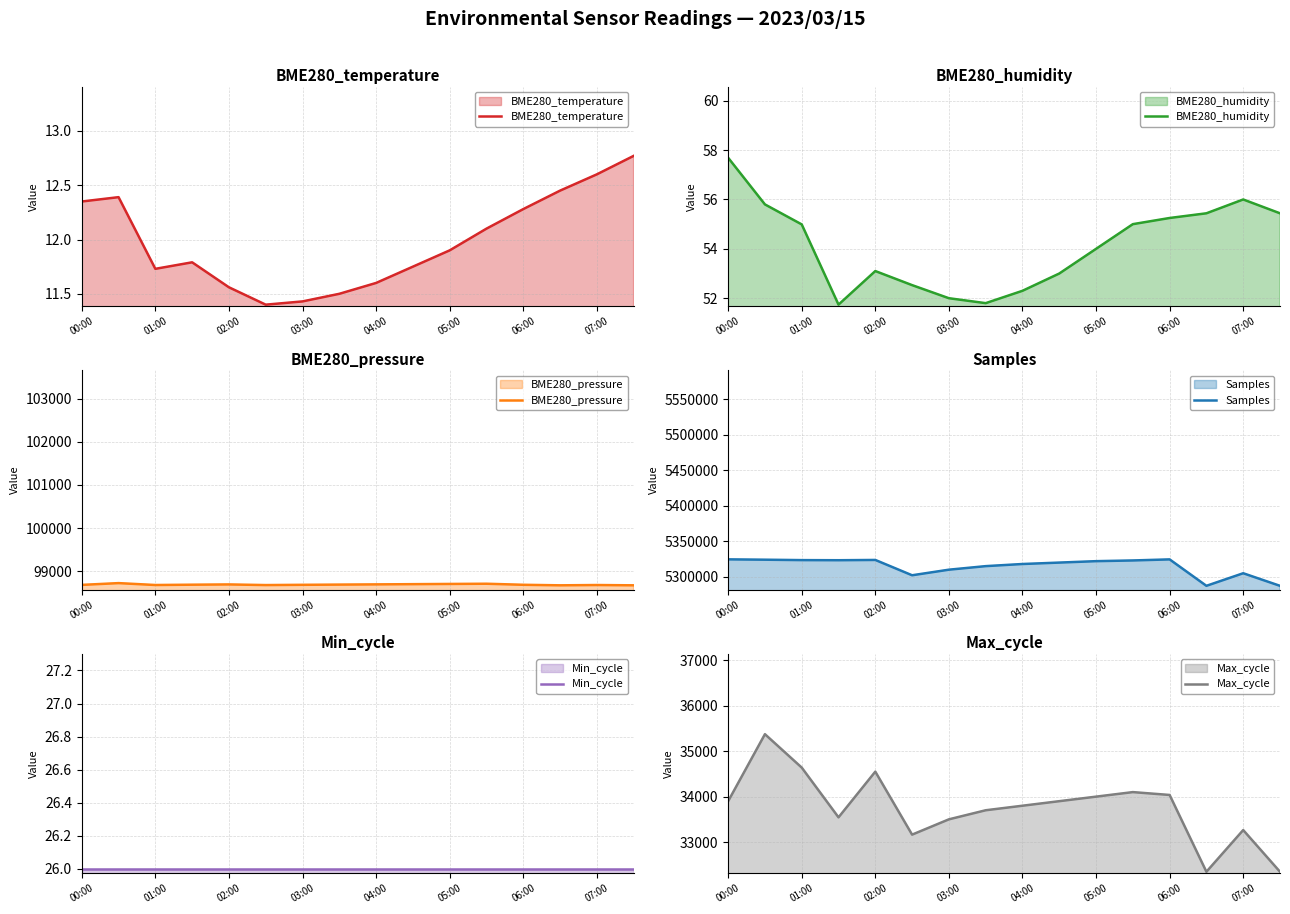

What is the spread (max minus min) of values at 9?

5319988.2